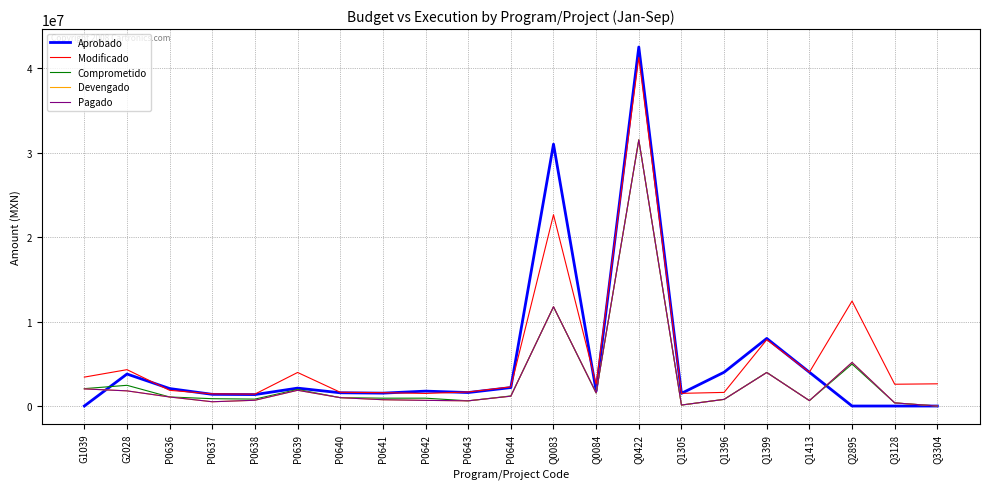

At which category is the sum across all series the highest?

Q0422